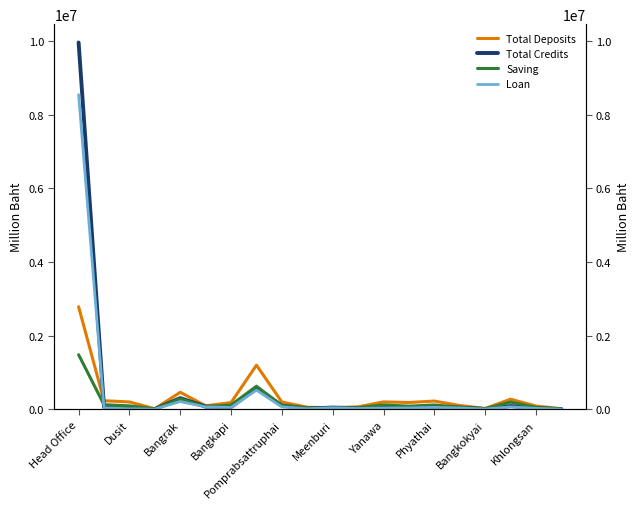

What is the value of the Total Deposits point at the 3rd from the left?

199116